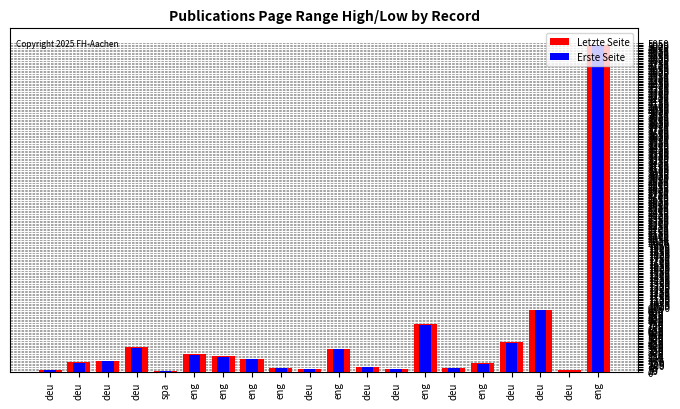

How many bars are there in each group?

2